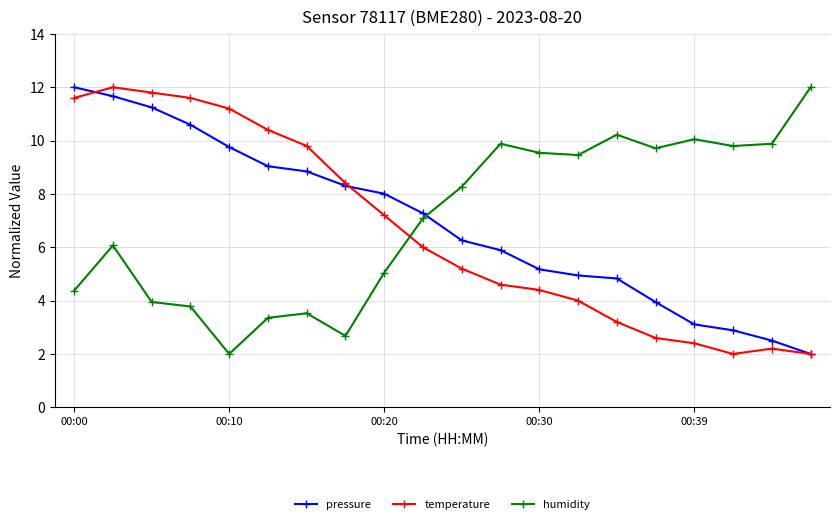

True or false: pressure and humidity intersect in this chart.

True